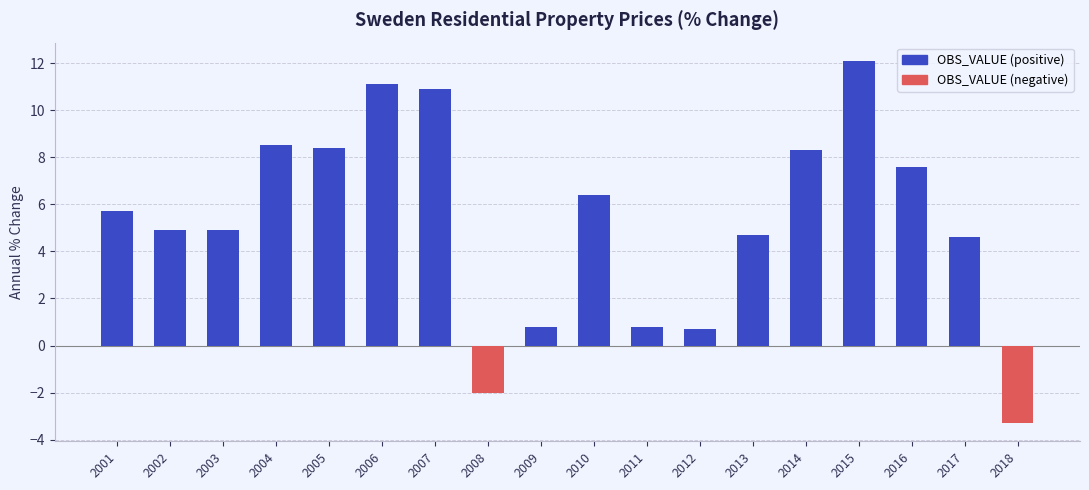

What is the minimum value shown in the chart?

-3.3